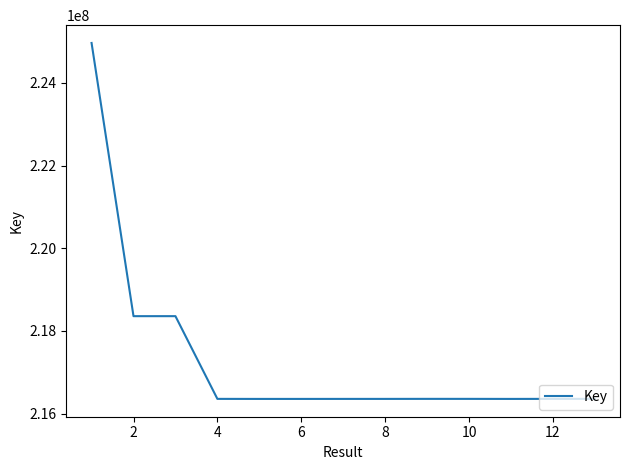

What is the difference between the maximum and minimum values?

8611691